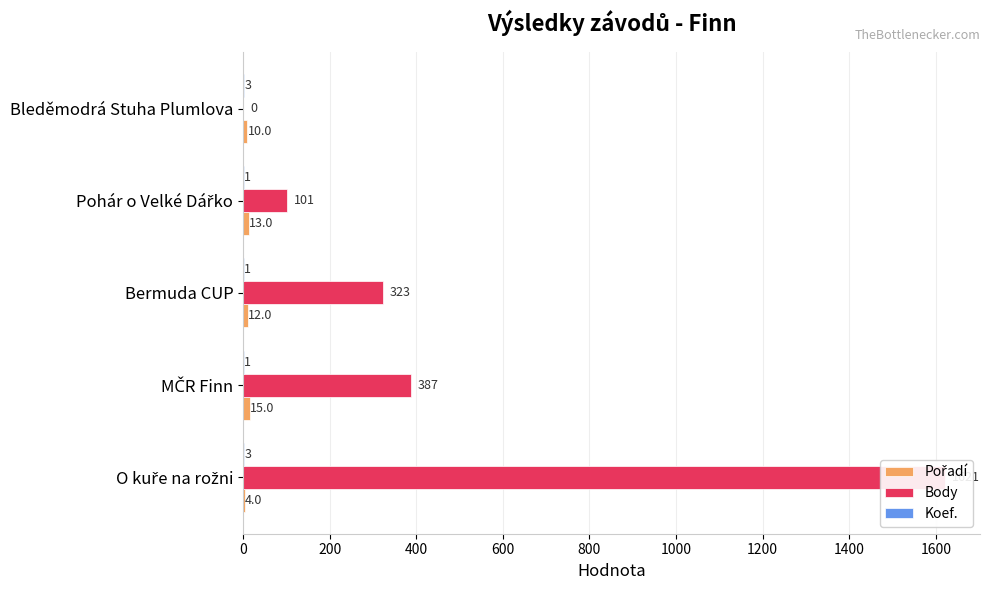

What is the maximum value shown in the chart?

1621